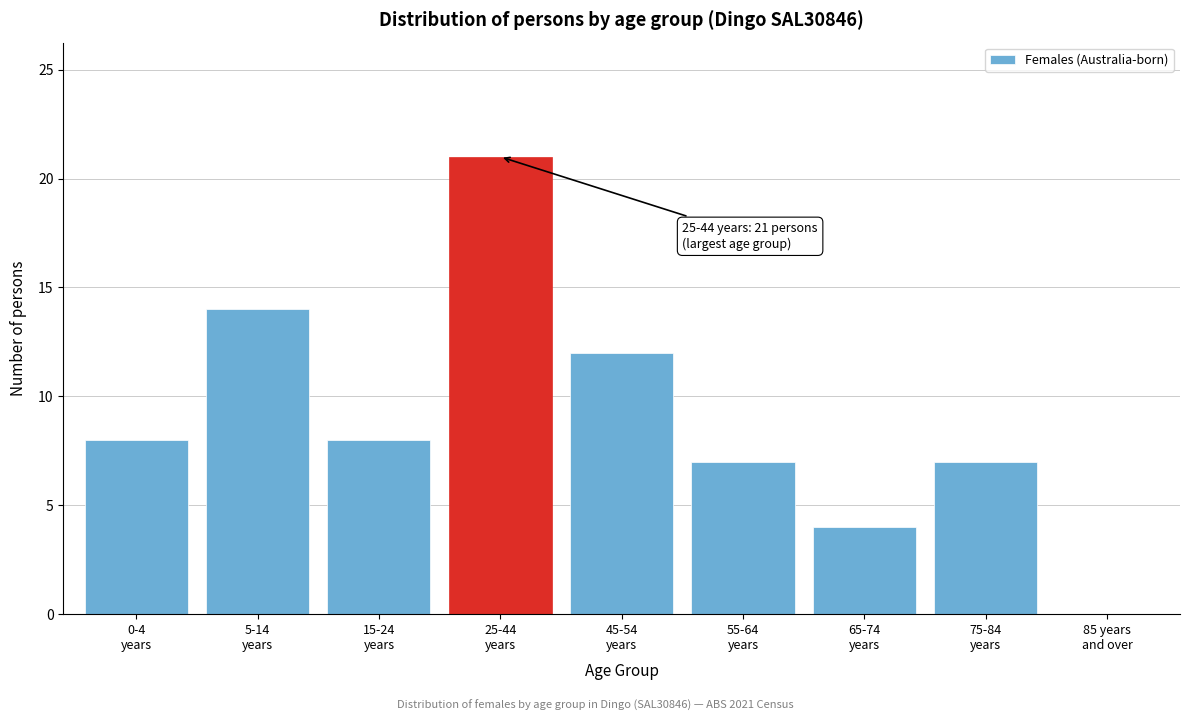

What is the sum of all values?

81